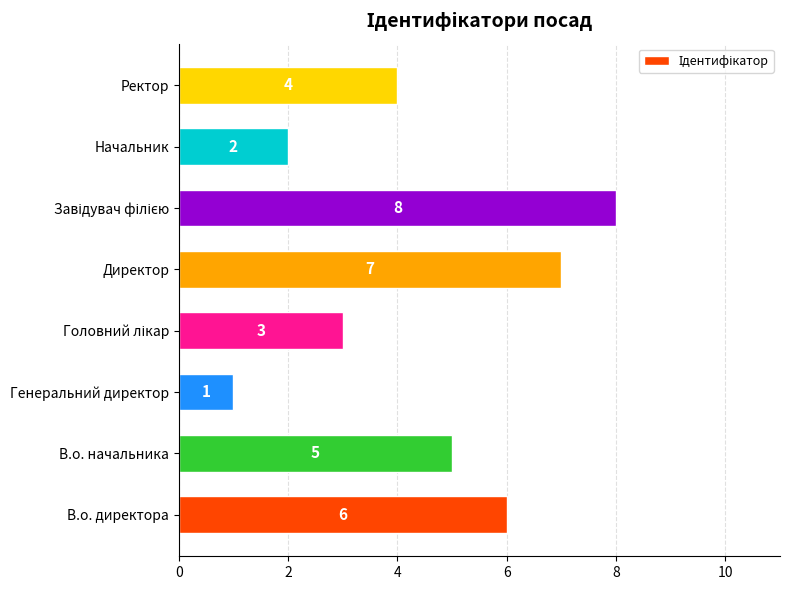

What is the greatest value displayed?

8